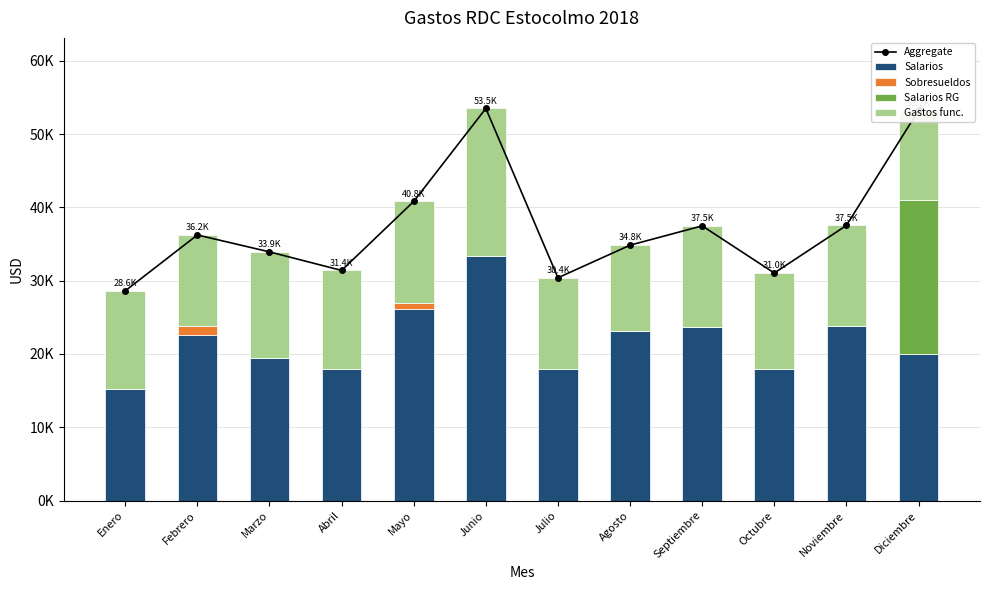

Which series has the largest range (max minus min)?

Aggregate